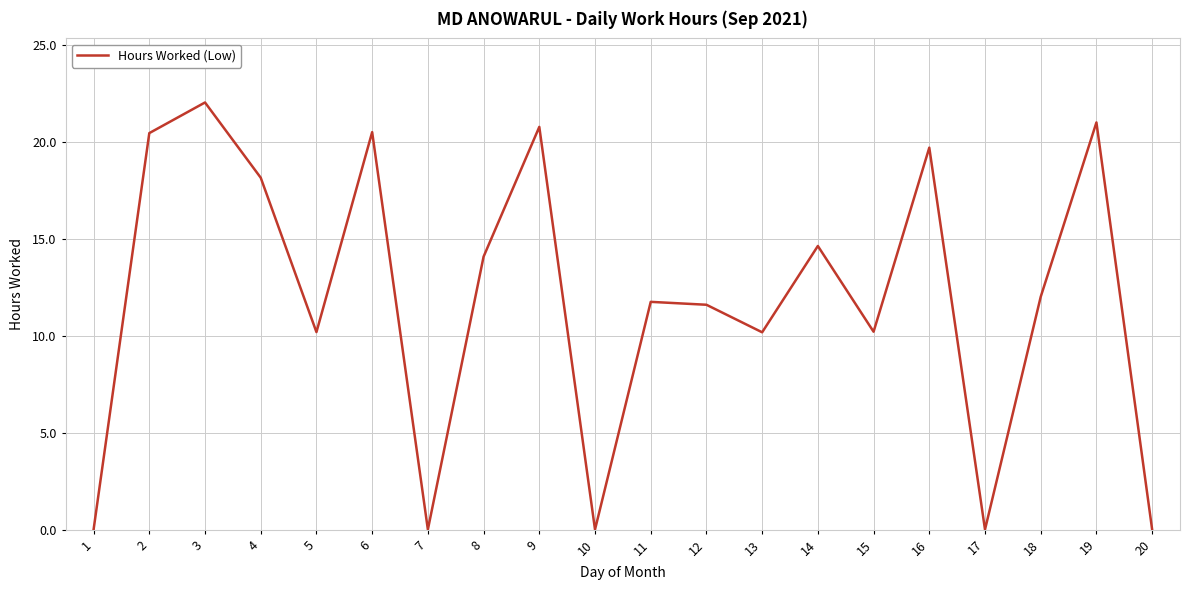

Is it true that the value at 1 is -8.4?

False